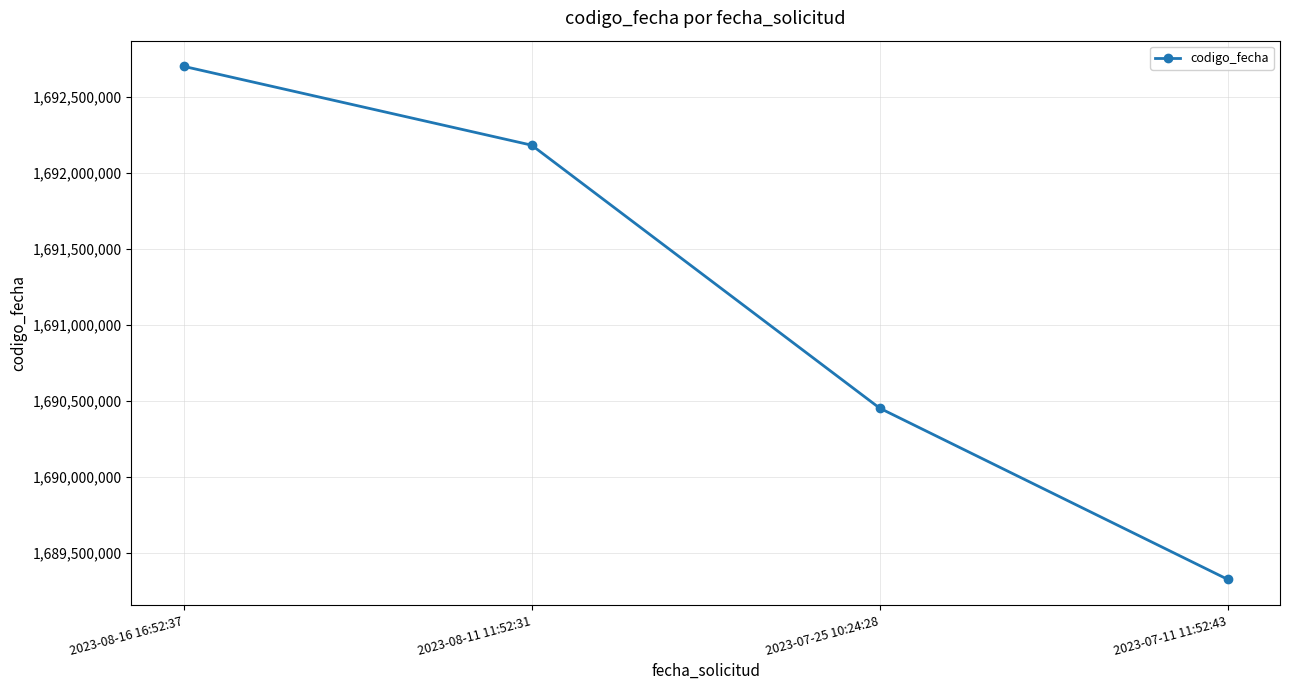

Is this an area chart (filled region under the line)?

No